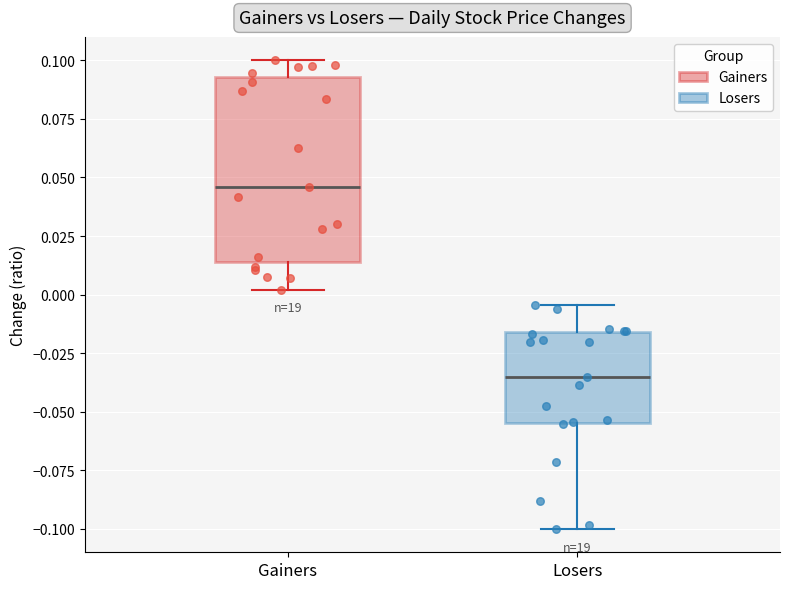

Which box has the highest median line?

Gainers